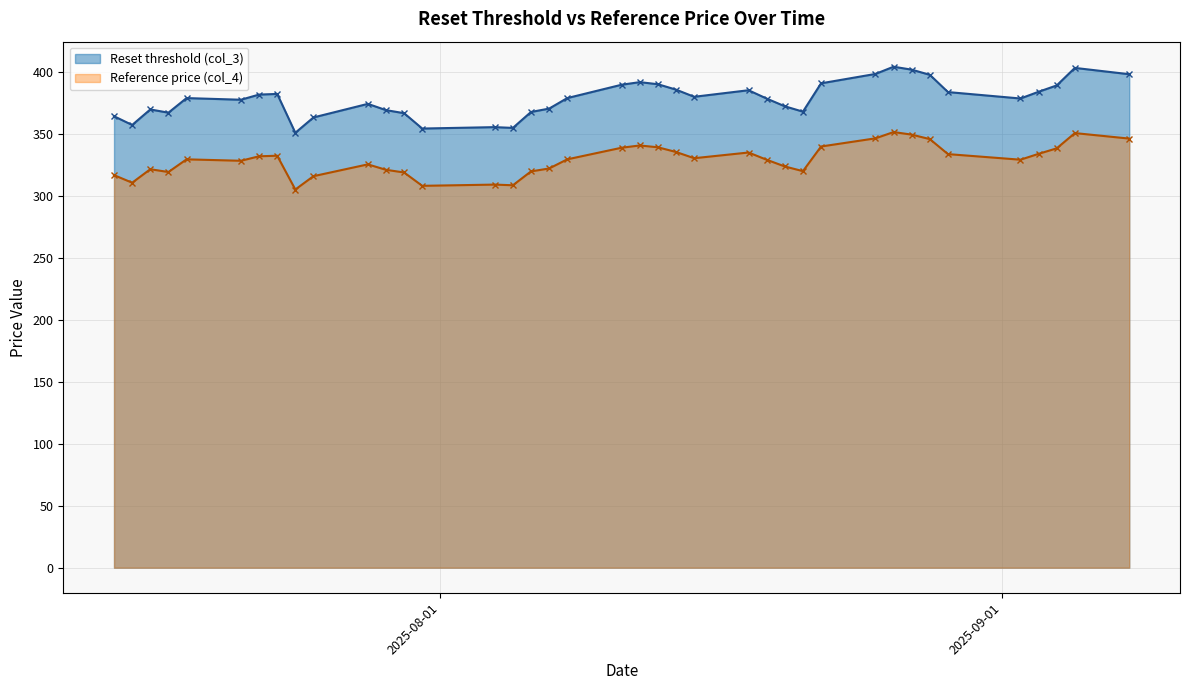

Rank the series by their maximum value, from lowest to highest.

Reference price (col_4), Reset threshold (col_3)